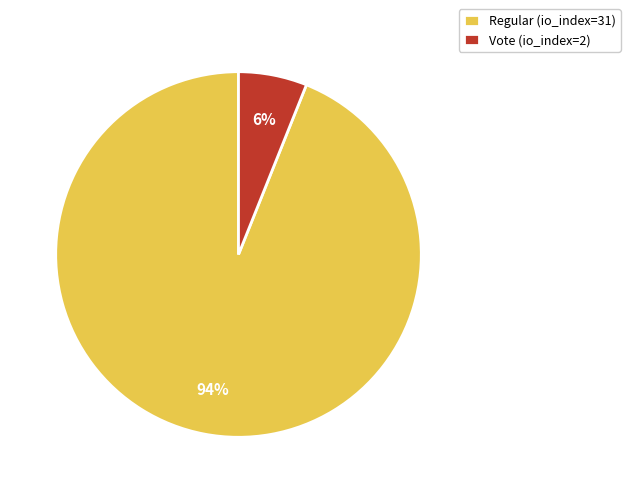

What is the largest slice in the pie chart?

Regular (io_index=31)